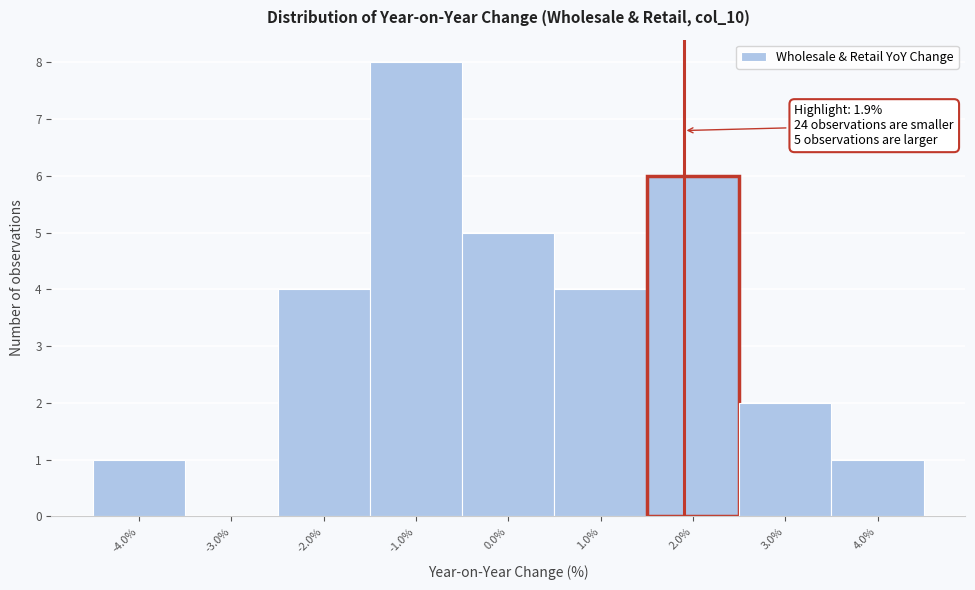

Which range on the x-axis has the tallest bar?

-1.5 to -0.5